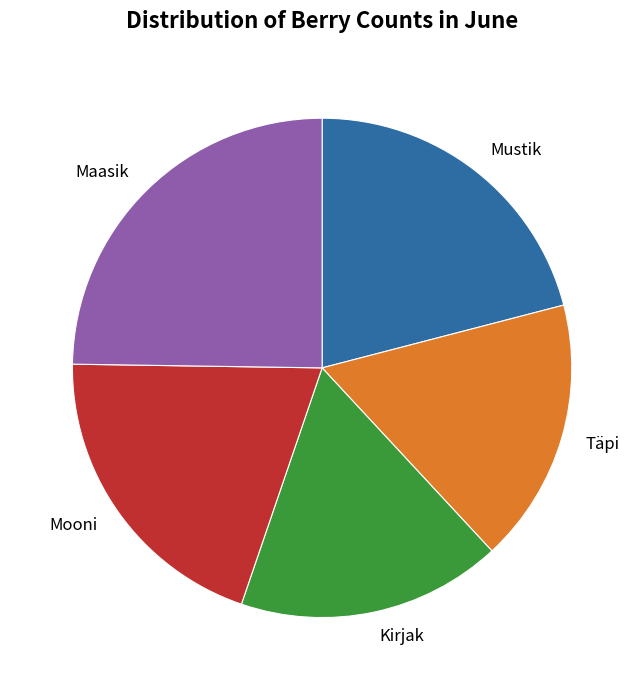

Which category has the biggest portion of the pie?

Maasik